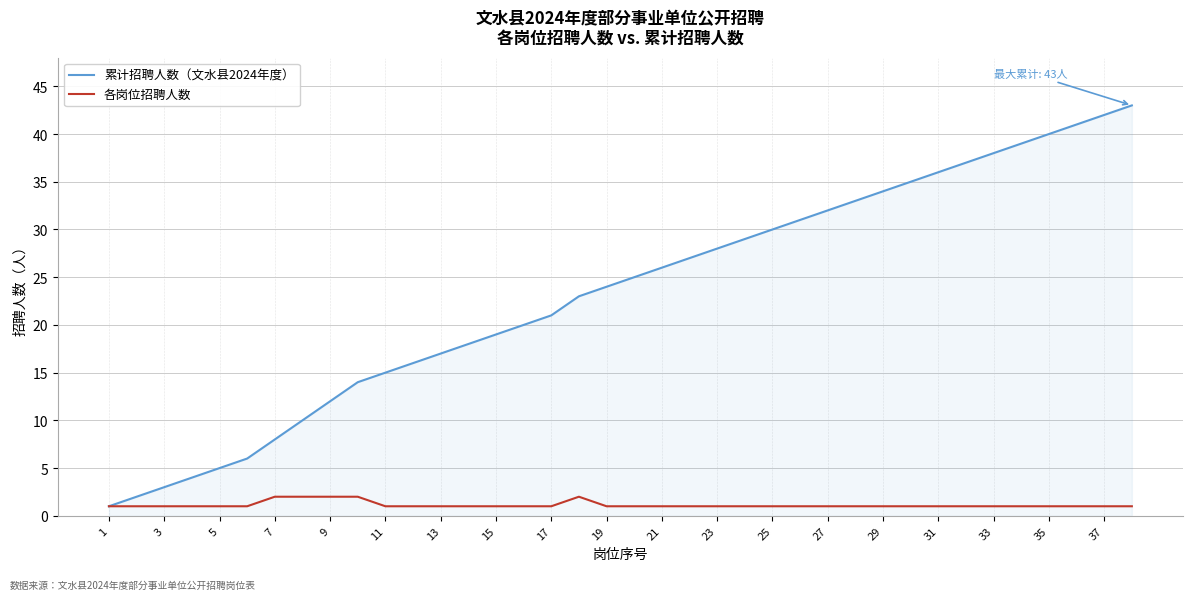

Which series has the largest total across all categories?

累计招聘人数（文水县2024年度）